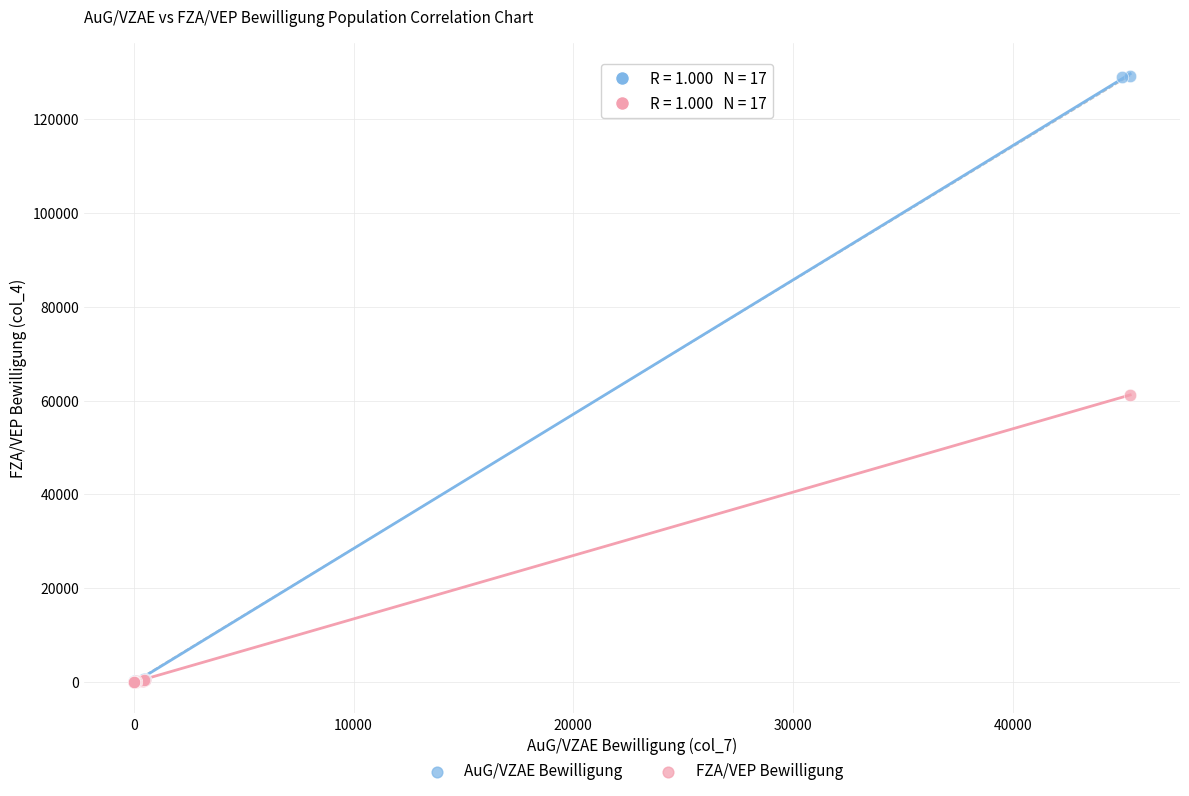

Which series reaches the maximum Y coordinate?

AuG/VZAE Bewilligung